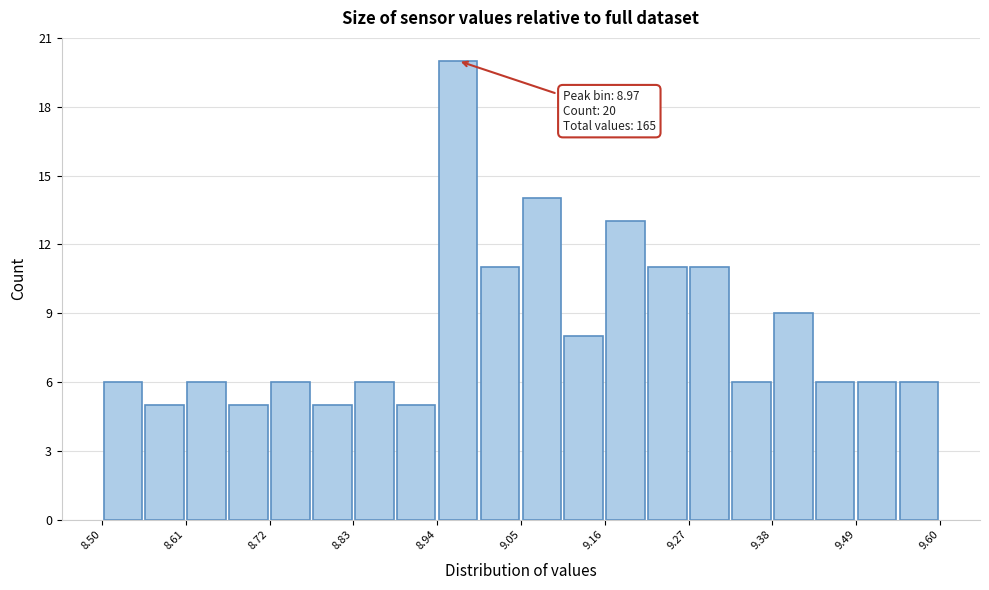

Read against the x-axis, roughly where is the centre of the tallest bar?

8.96